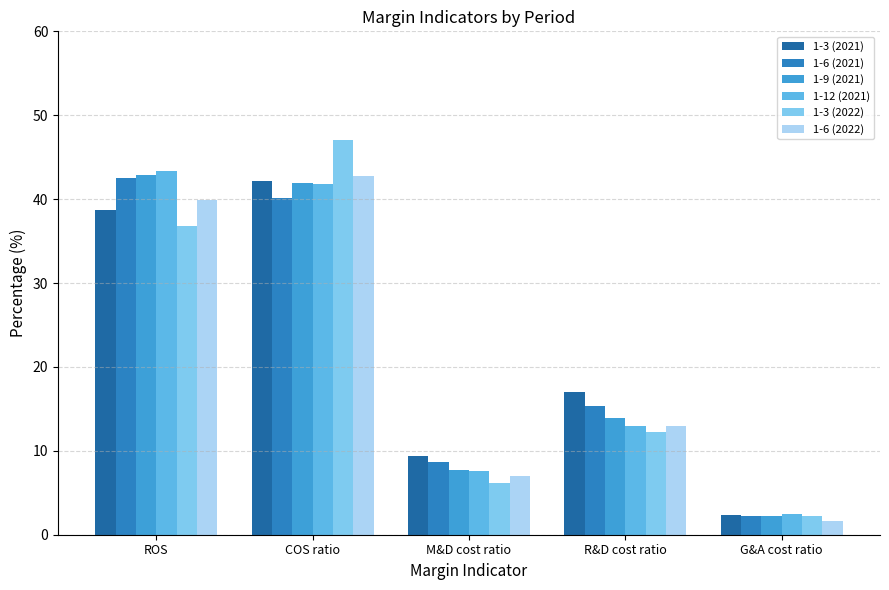

Read the 1-6 (2022) value at R&D cost ratio.

13.0